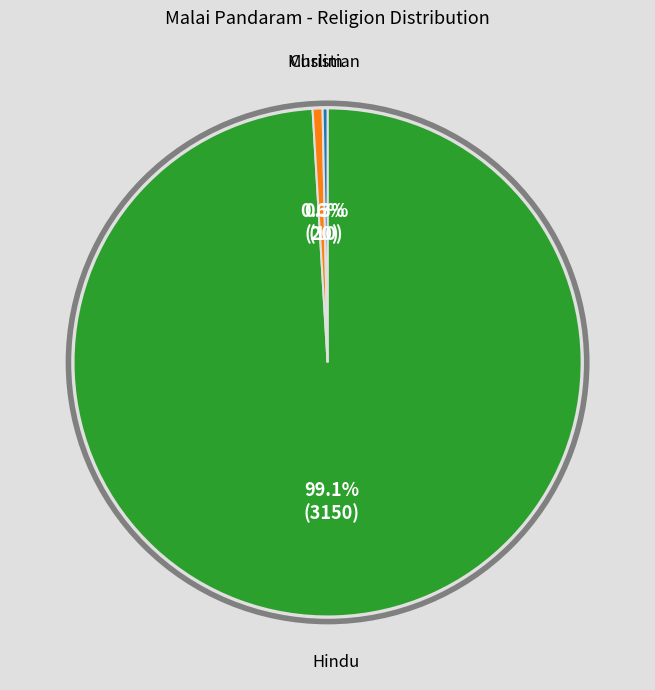

How many segments does this pie chart have?

3